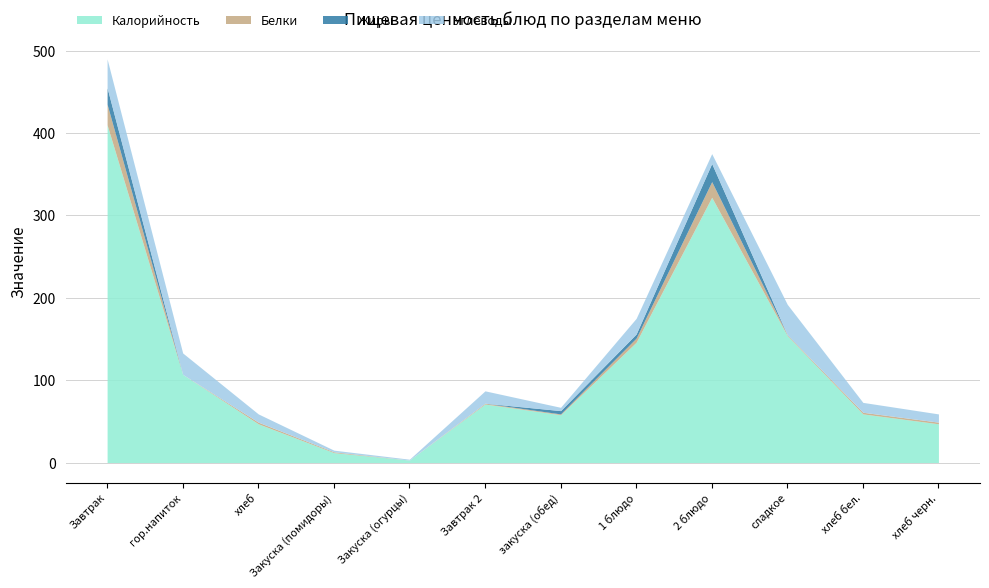

What is the difference between the second highest and minimum values in the Углеводы series?

34